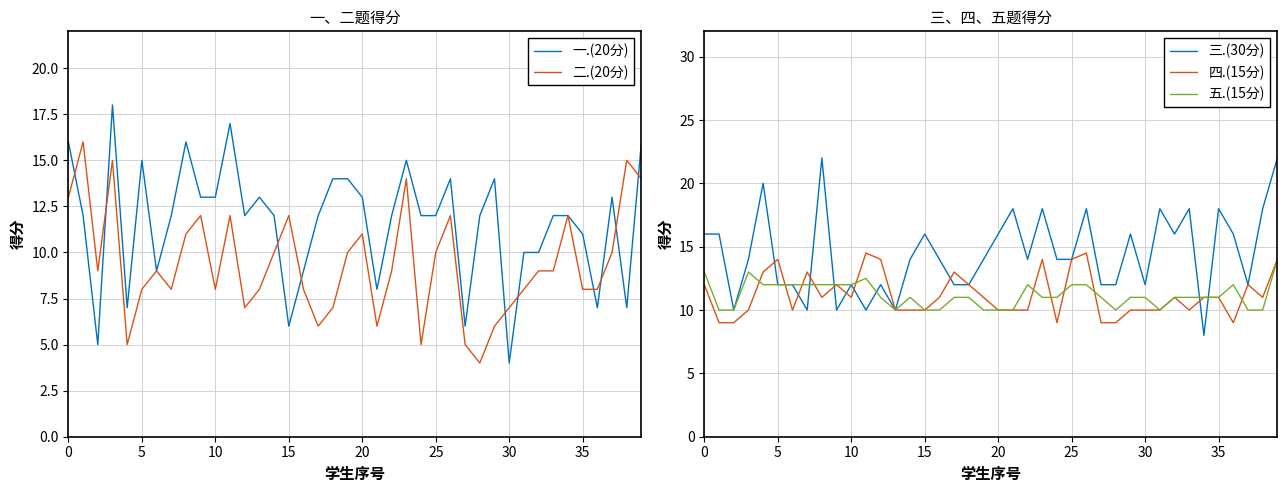

The 三.(30分) series shows 18.0 at 35. True or false?

True